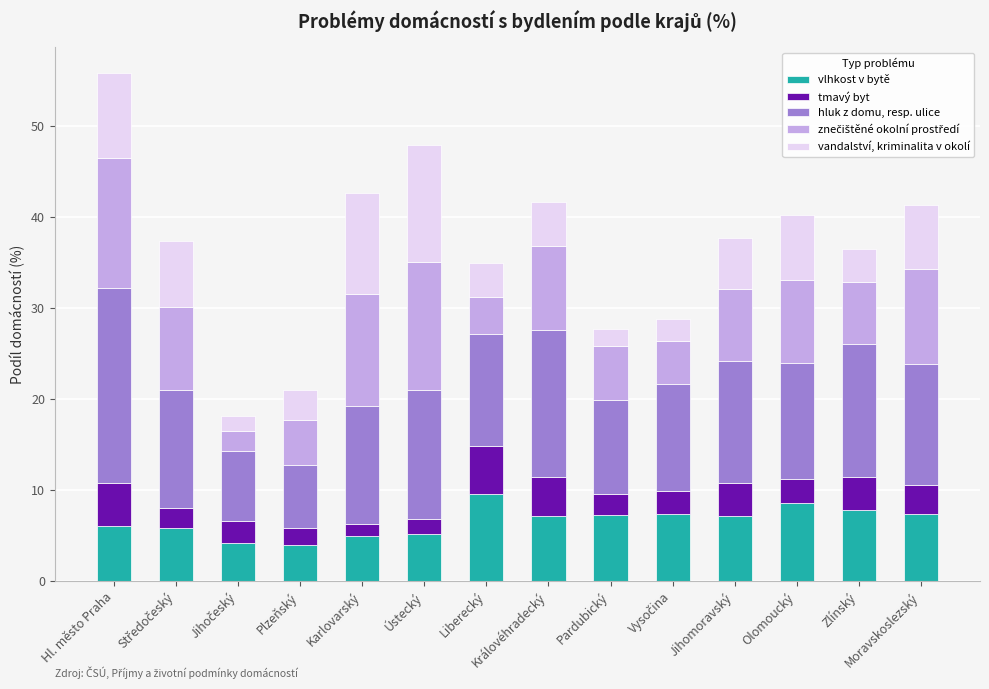

What is the sum of the vlhkost v bytě values at Olomoucký and Pardubický?

15.8